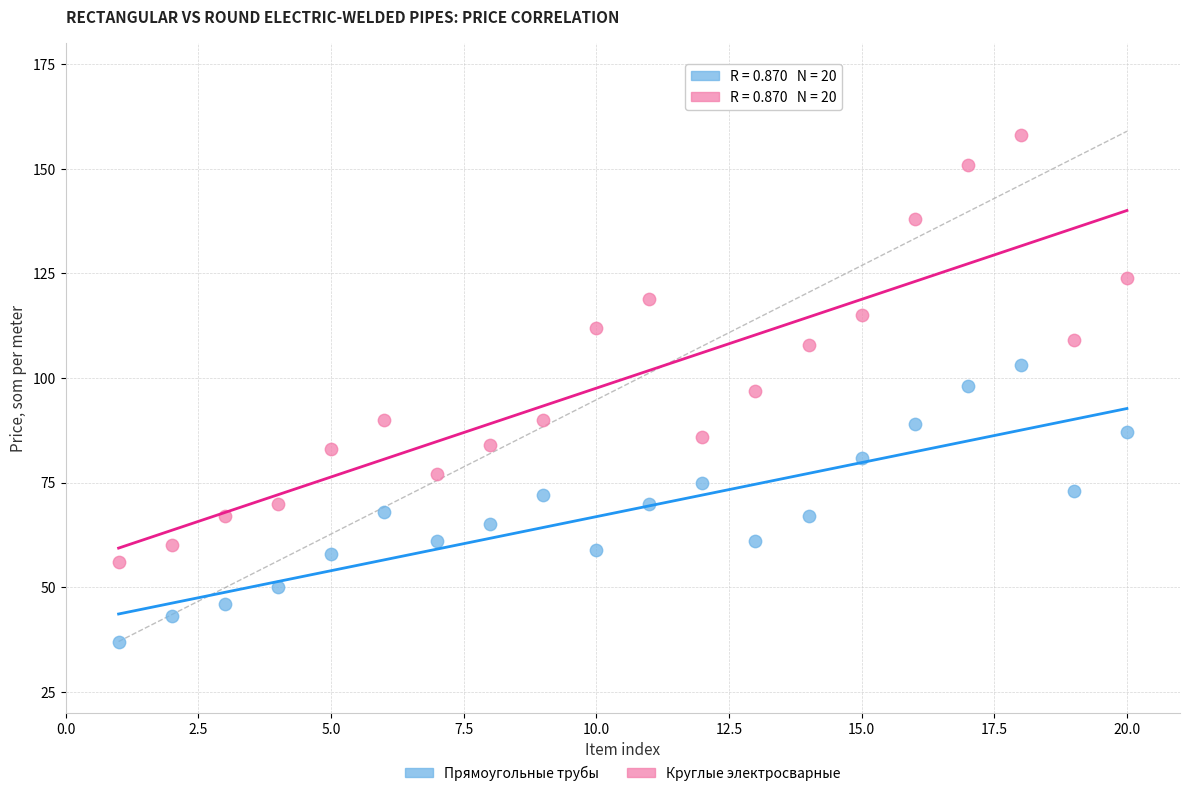

Which series reaches the minimum Y coordinate?

Прямоугольные трубы